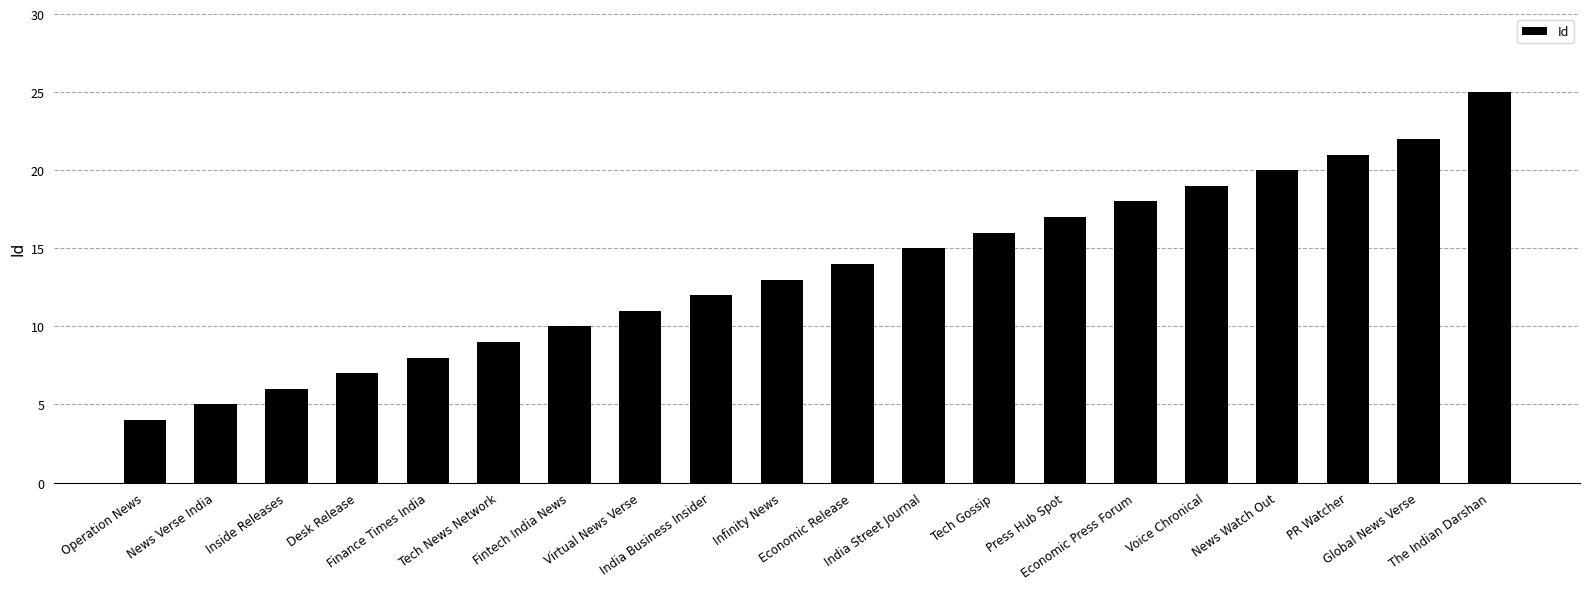

What is the label of the 9th bar from the right?

India Street Journal